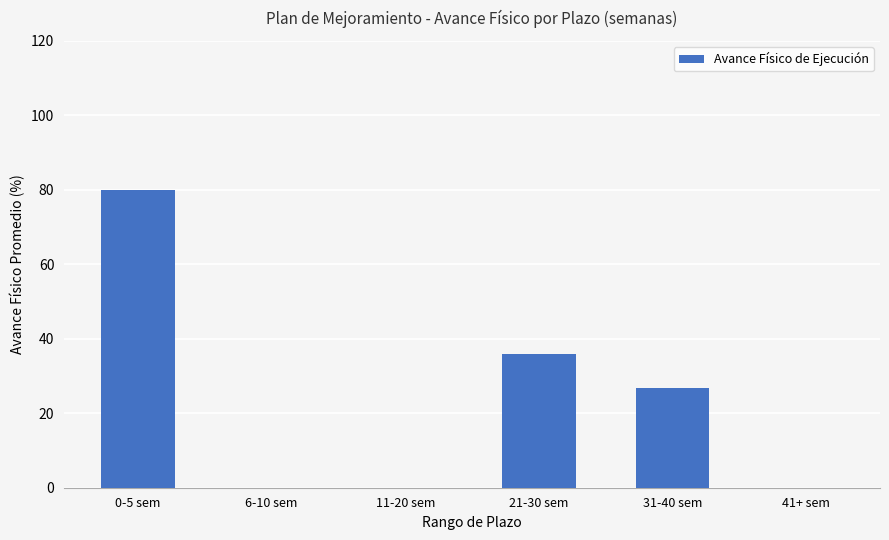

Which category has the highest value across all series?

0-5 sem